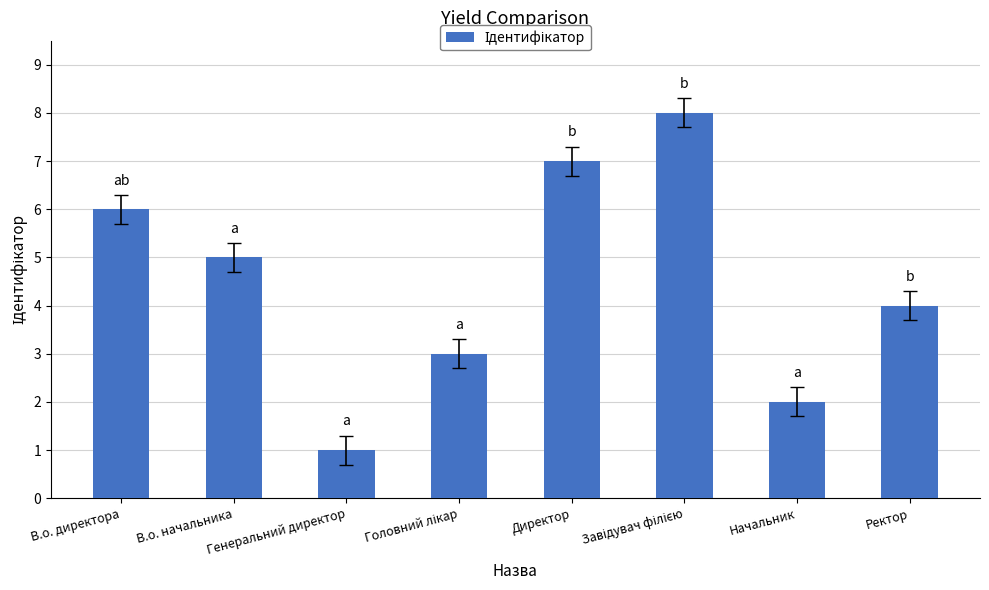

How many categories are shown in the chart?

8